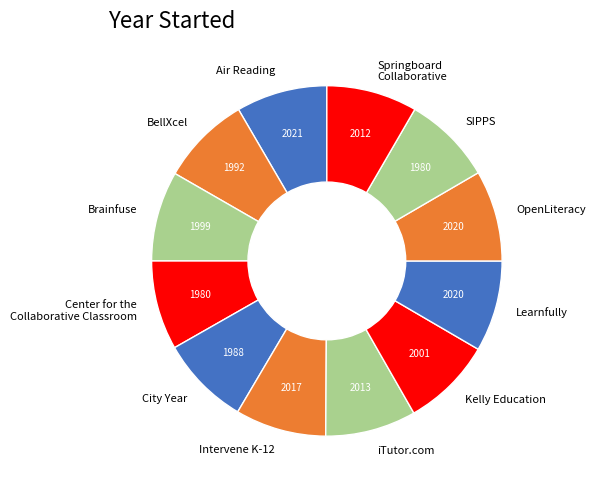

Approximately how many times larger is the value at Springboard Collaborative compared to Learnfully?

1.0